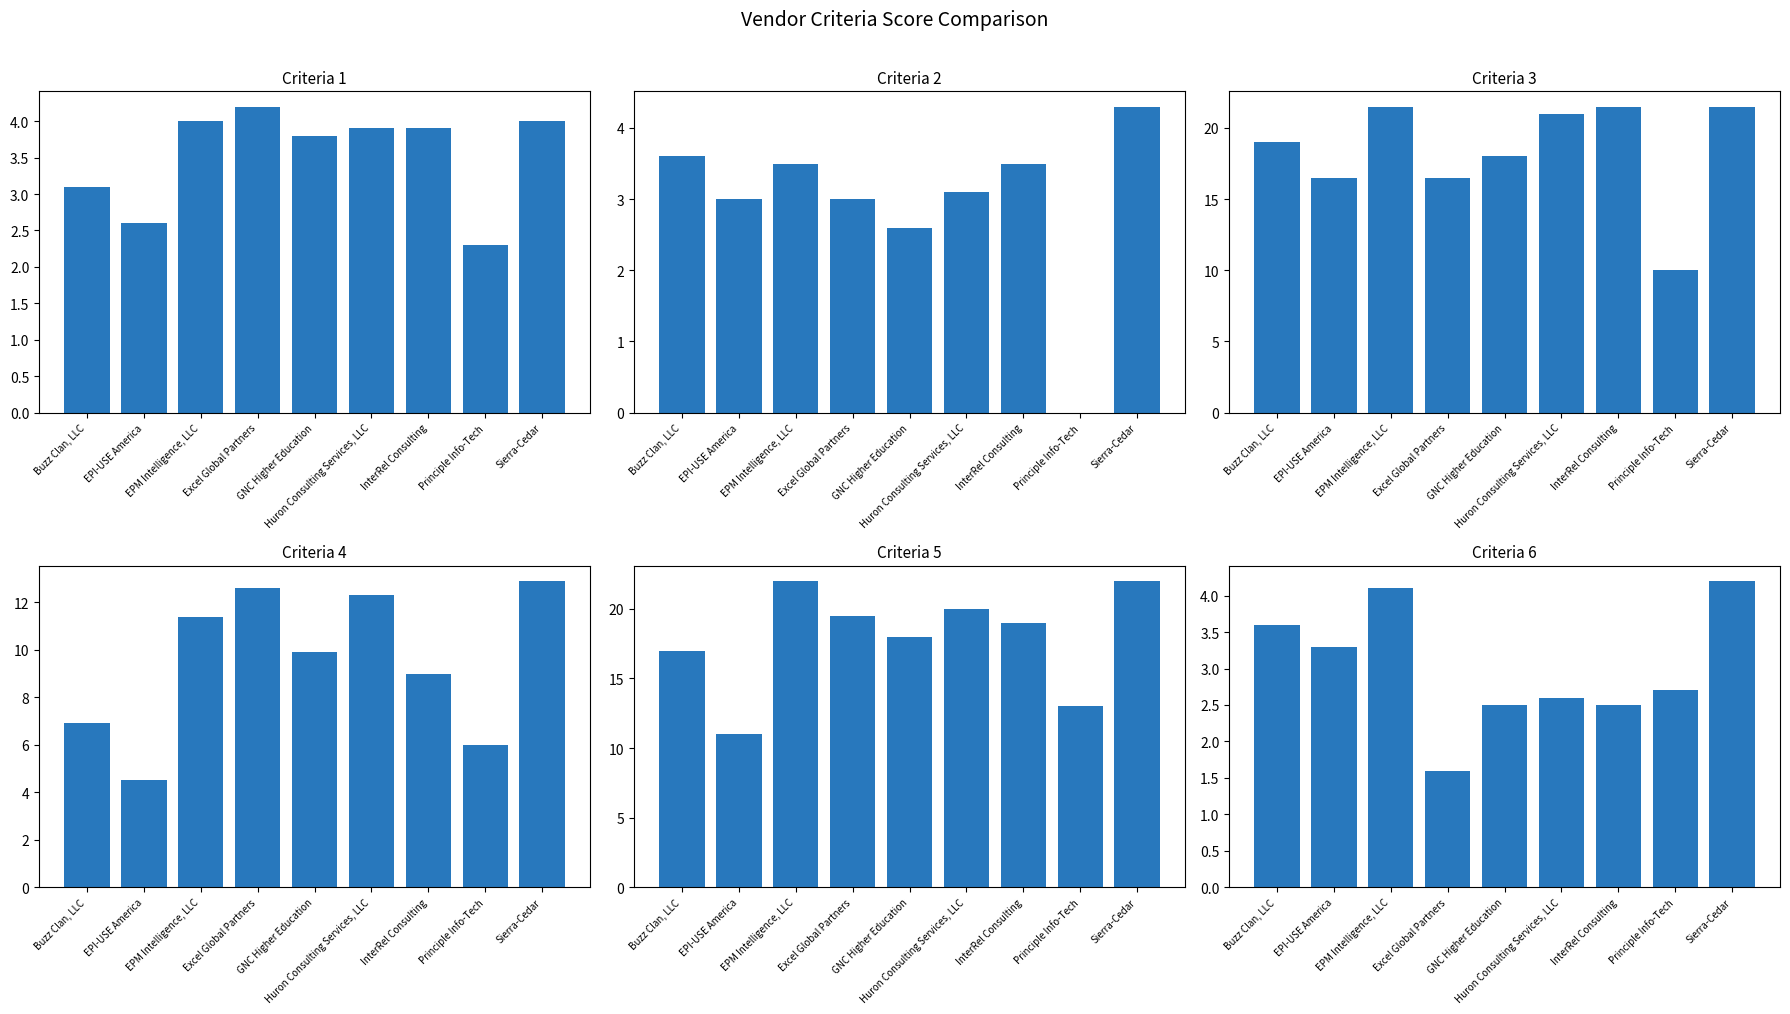

The Criteria 2 series shows 3.0 at EPI-USE America. True or false?

True